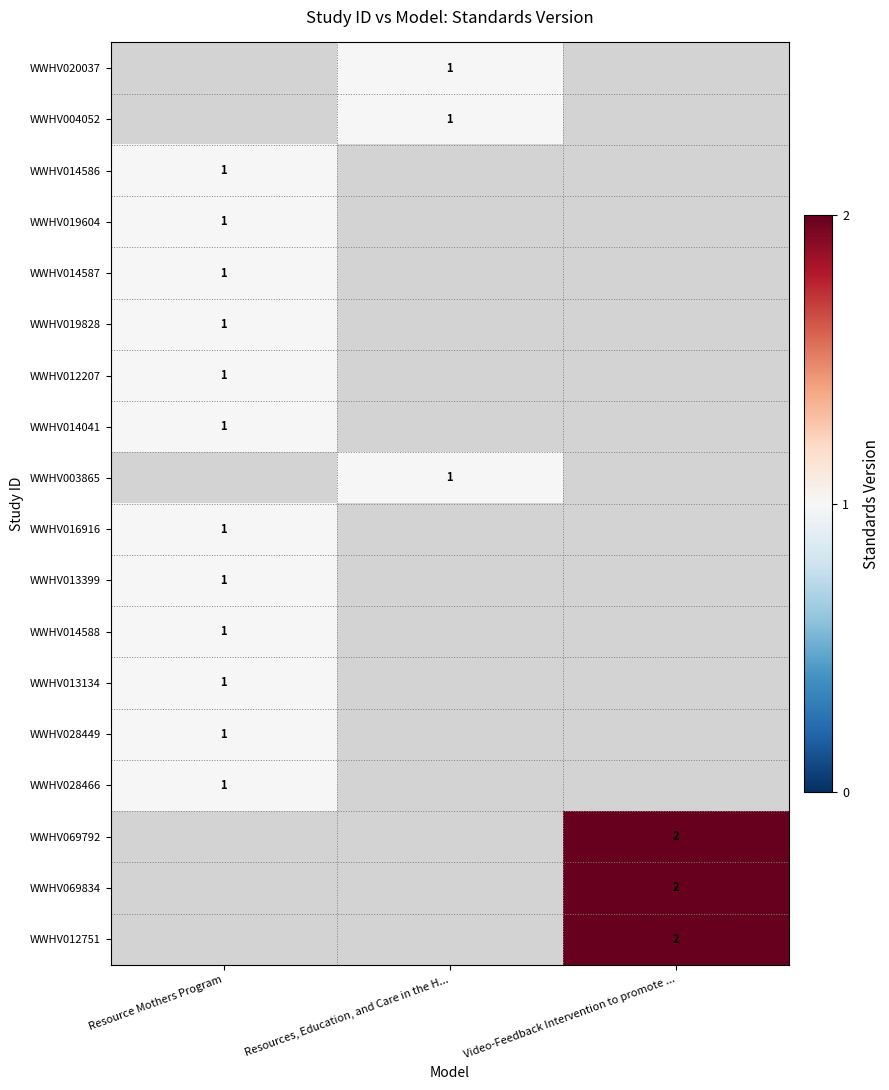

The value of WWHV028449 at Resource Mothers Program is 0. True or false?

False